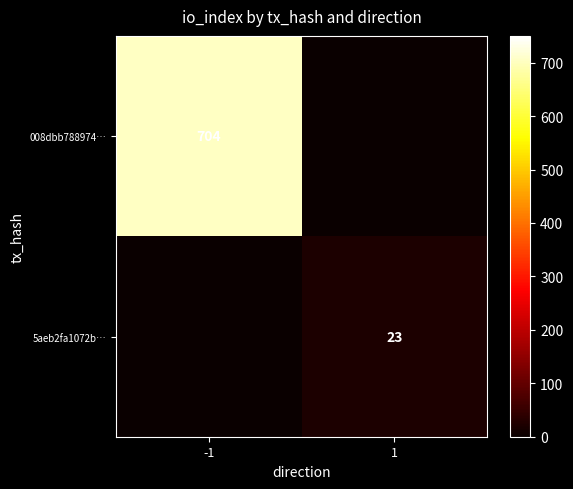

The value of 5aeb2fa1072b… at 1 is 39. True or false?

False